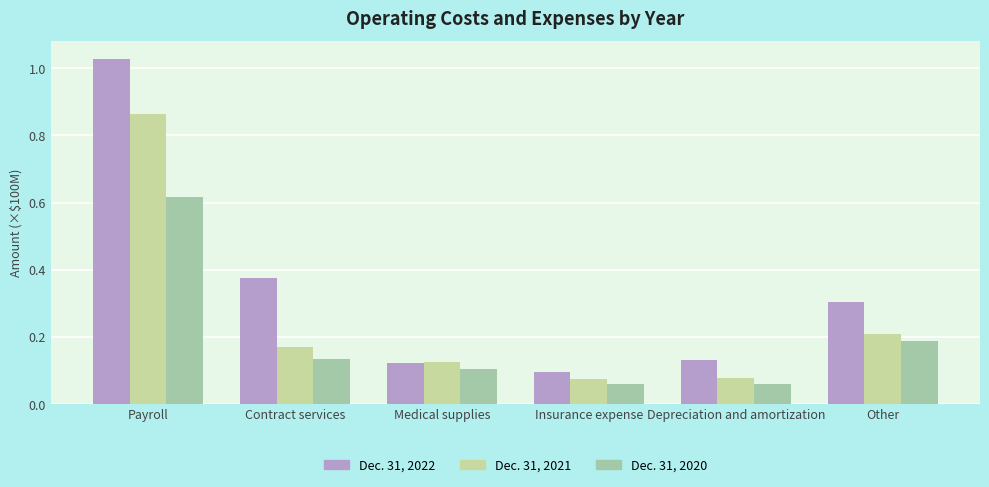

List the series in order of their peak value, highest first.

Dec. 31, 2022, Dec. 31, 2021, Dec. 31, 2020